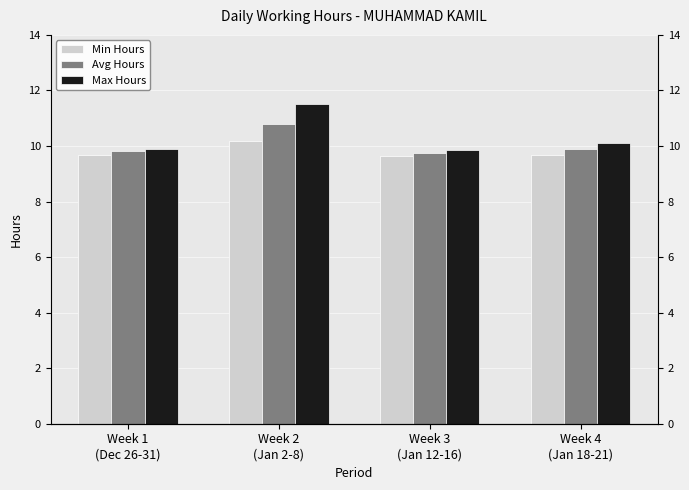

Where is Max Hours nearest to the value 10?

Week 4
(Jan 18-21)